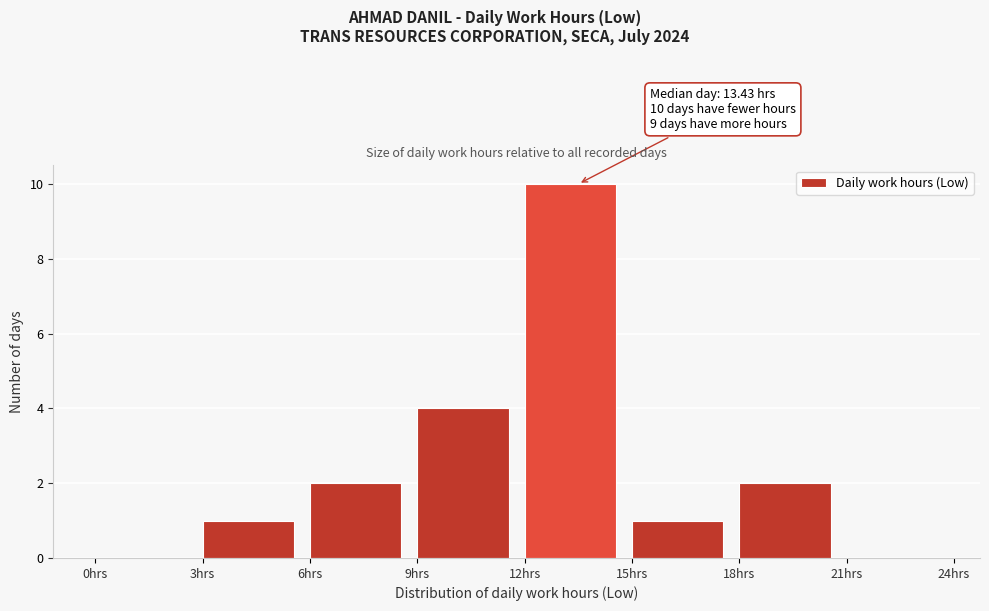

Which range on the x-axis has the tallest bar?

12 to 15